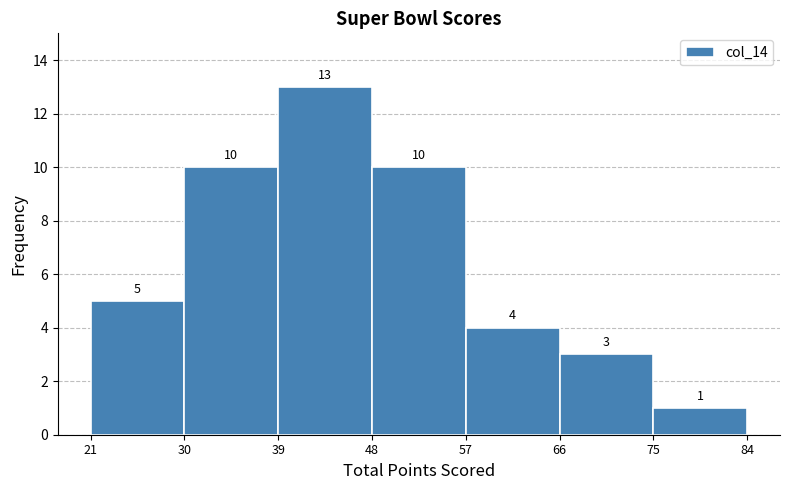

What is the height of the bar covering 48 to 57 on the x-axis?

10